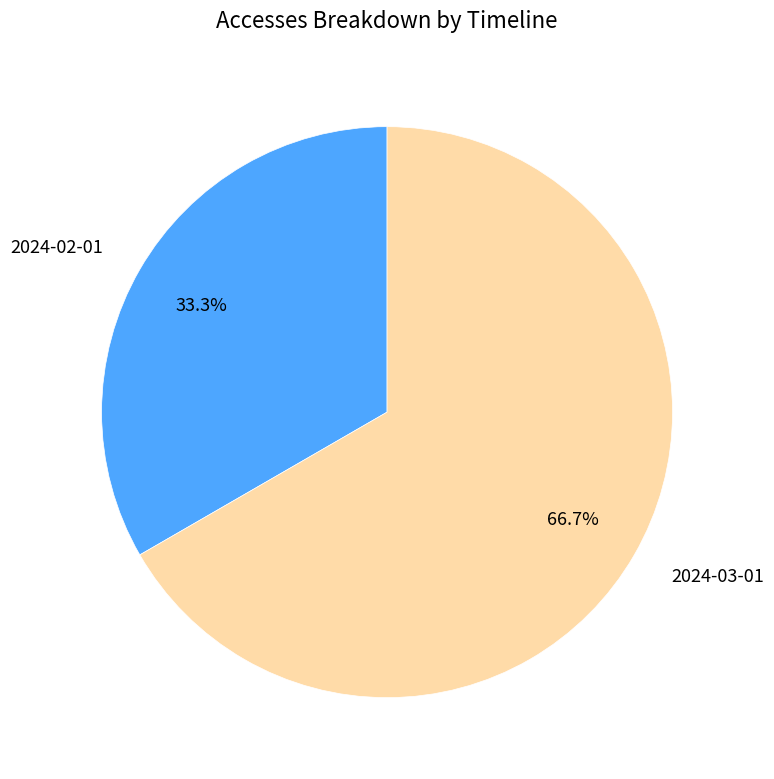

True or false: 2024-02-01 accounts for 33% of the total.

True